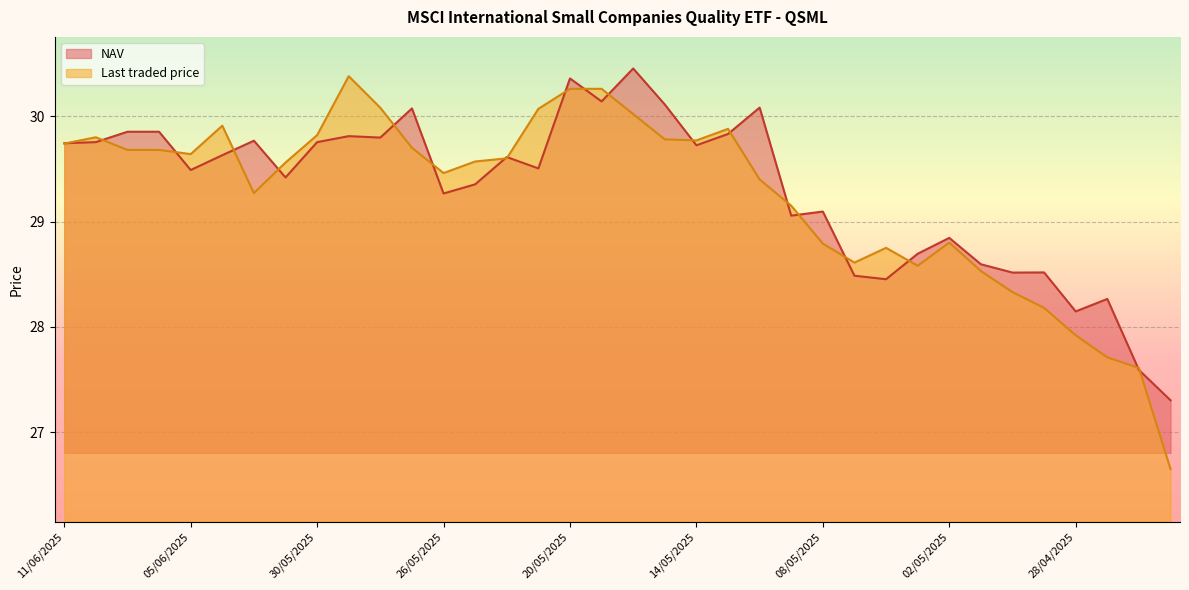

Is the value of NAV at 24/04/2025 greater than the value of Last traded price at 13/05/2025?

No